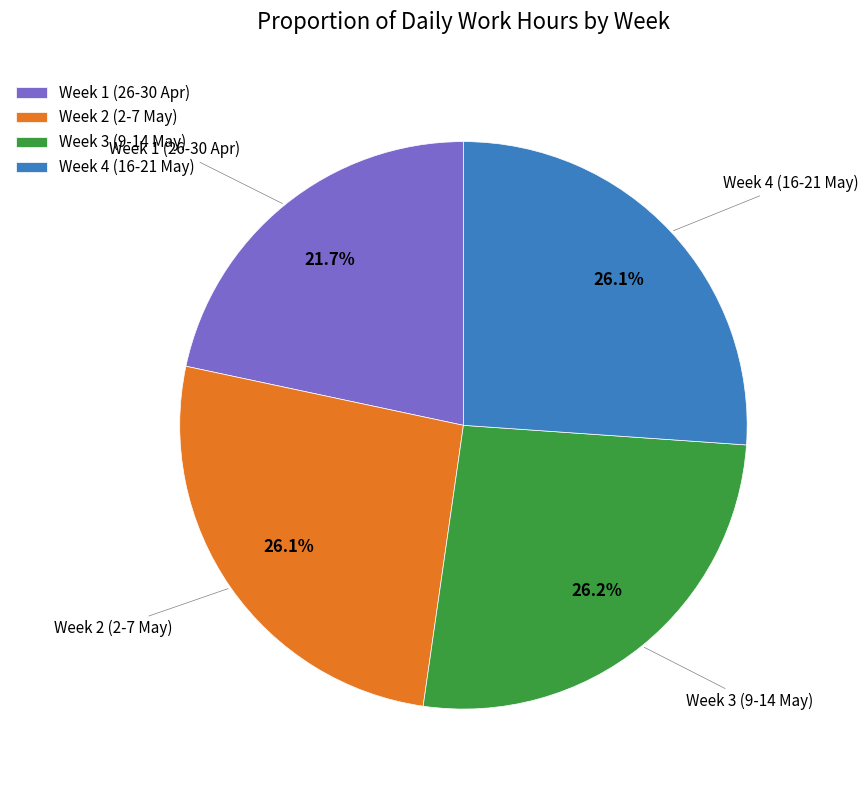

Combined, do Week 4 (16-21 May) and Week 2 (2-7 May) account for over 50%?

Yes